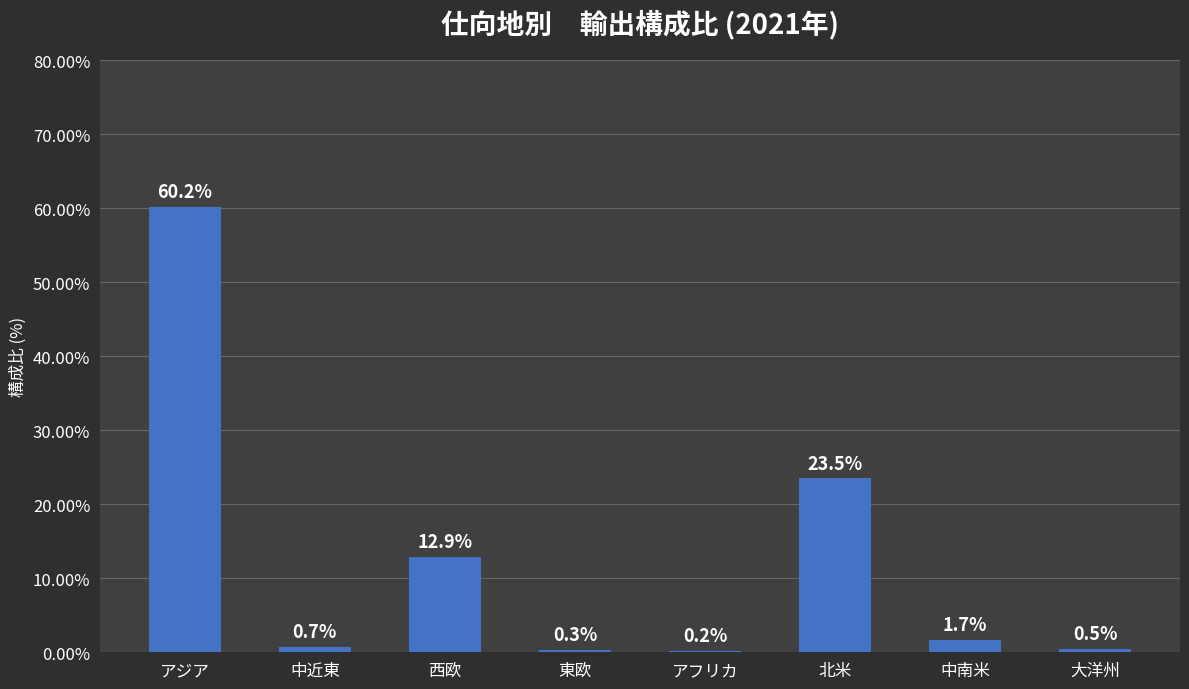

At which label does the data first exceed 1?

アジア